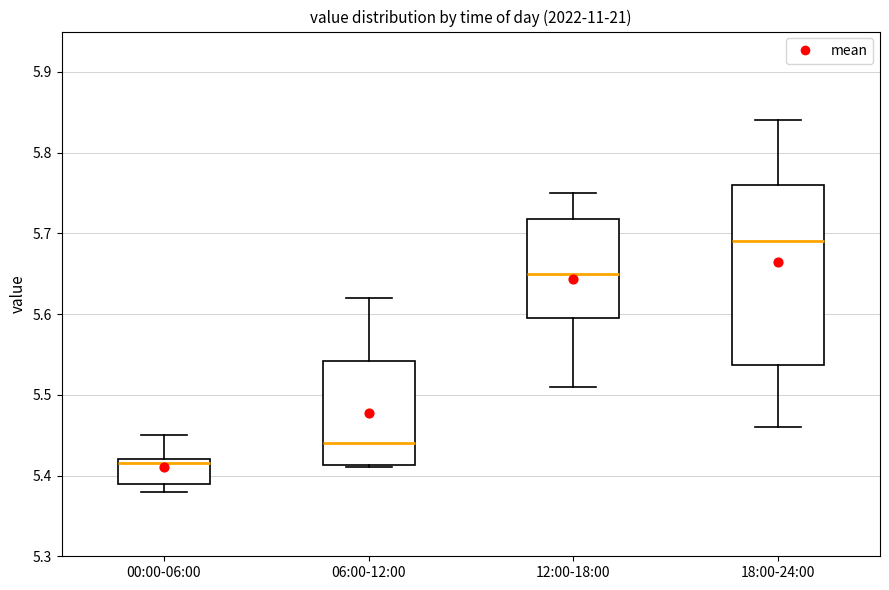

Which box's median line is the highest?

18:00-24:00